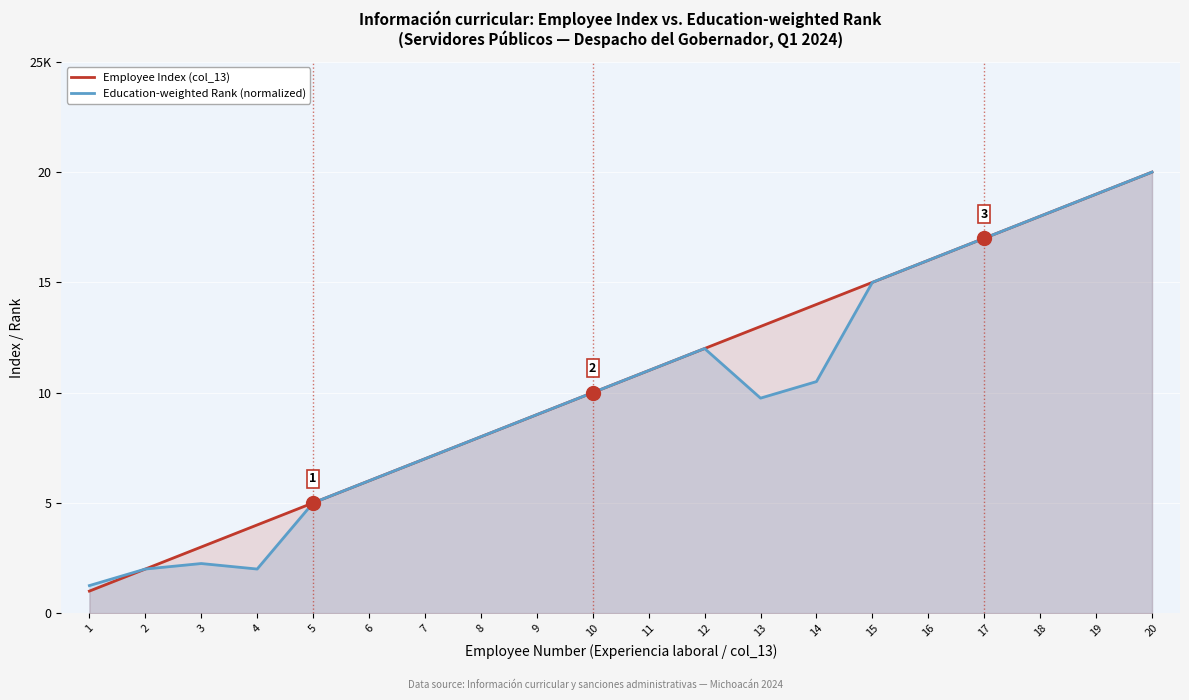

At which label does Education-weighted Rank (normalized) reach its minimum?

1